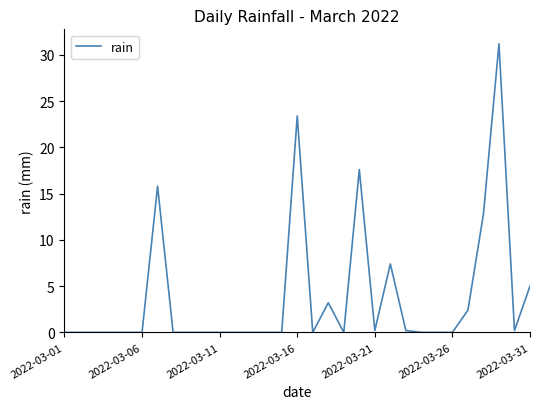

How many lines are shown in the chart?

1